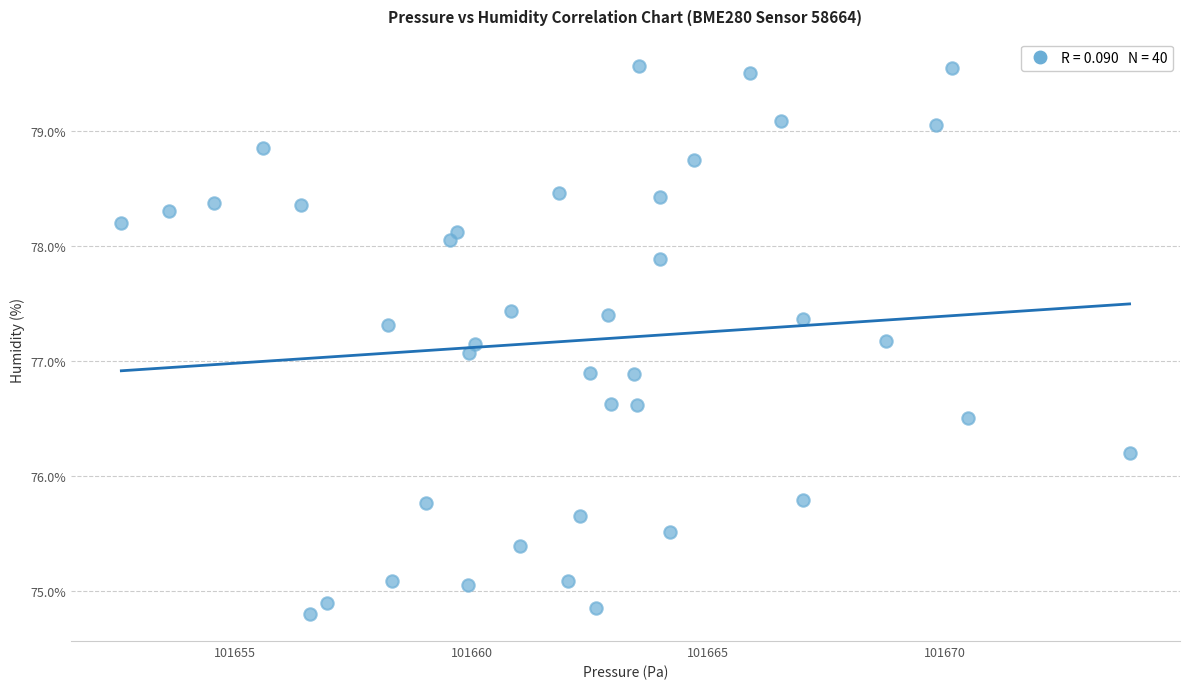

What is the range of Y values (max minus min)?

4.8